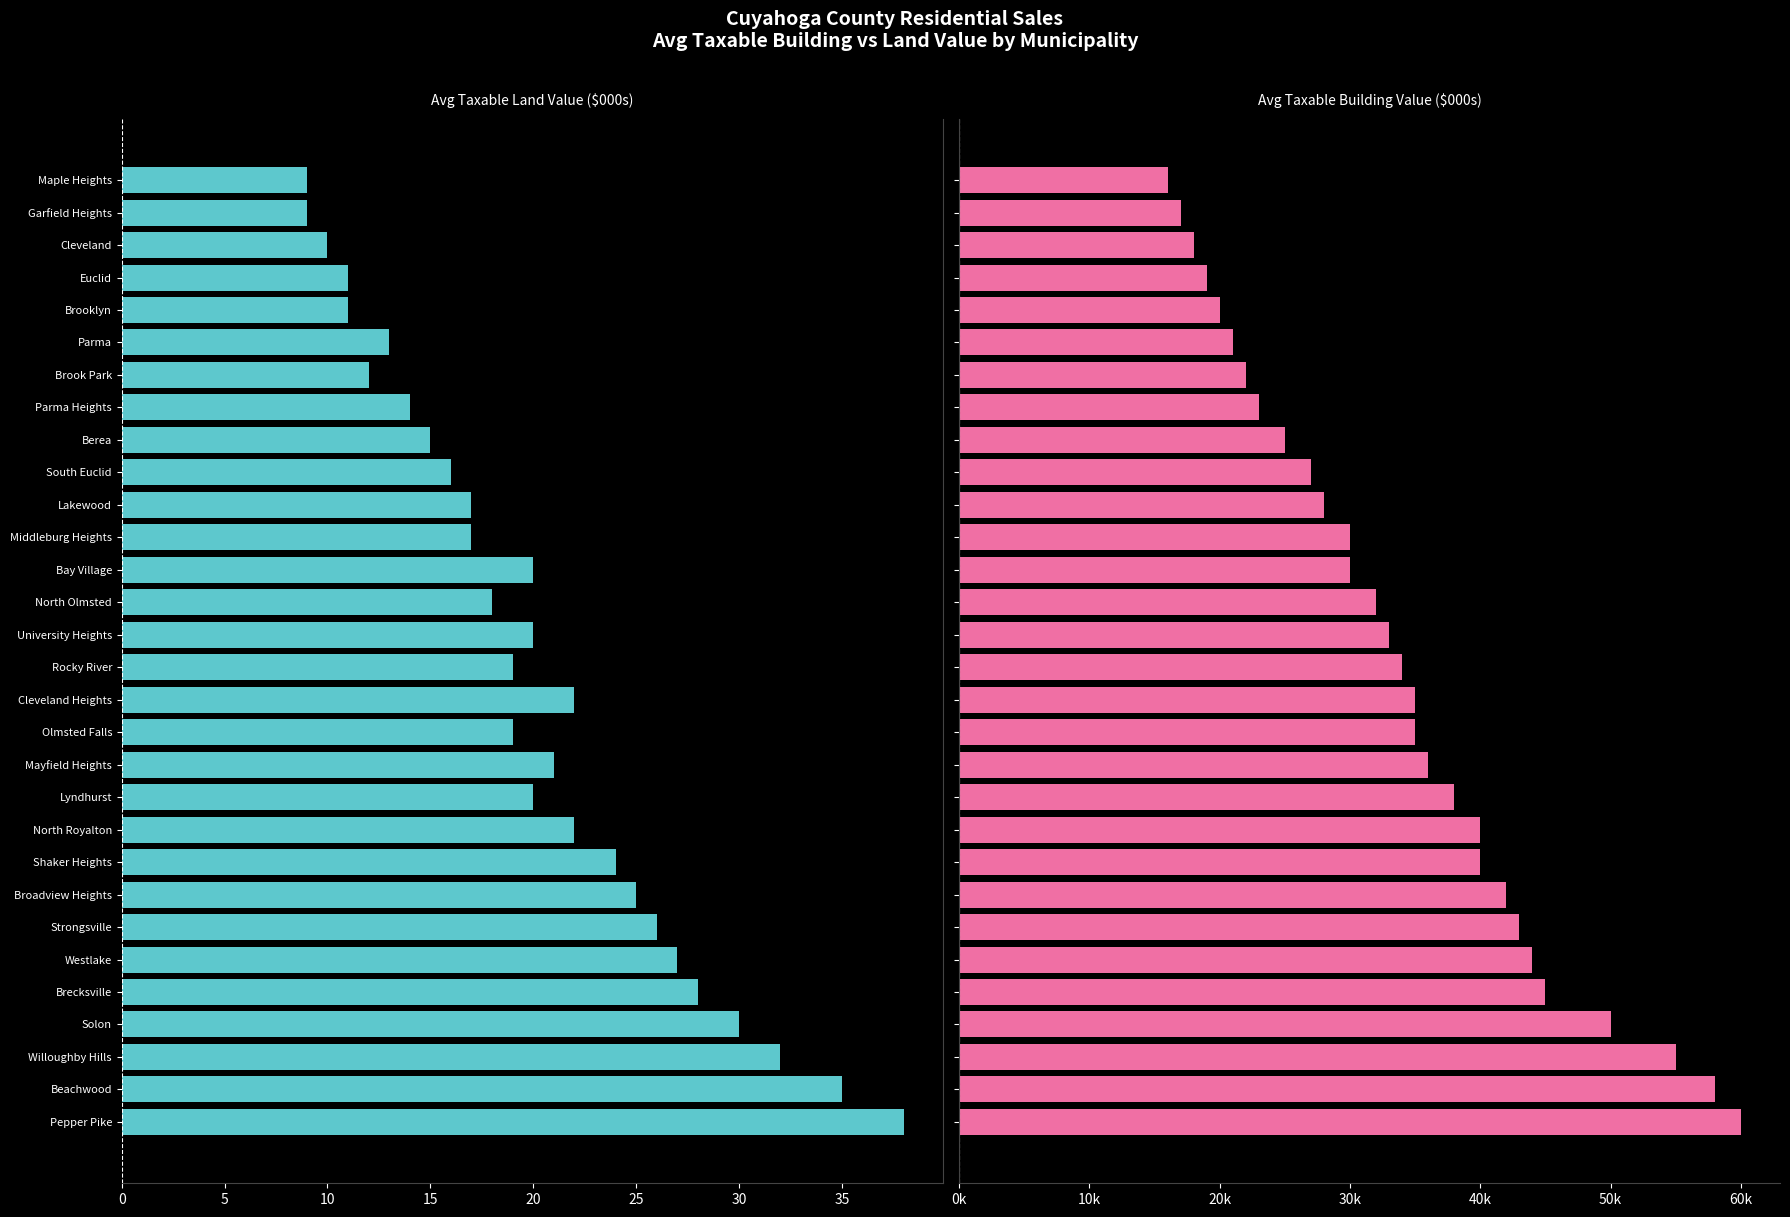

At how many categories does at least one series exceed 15?

30